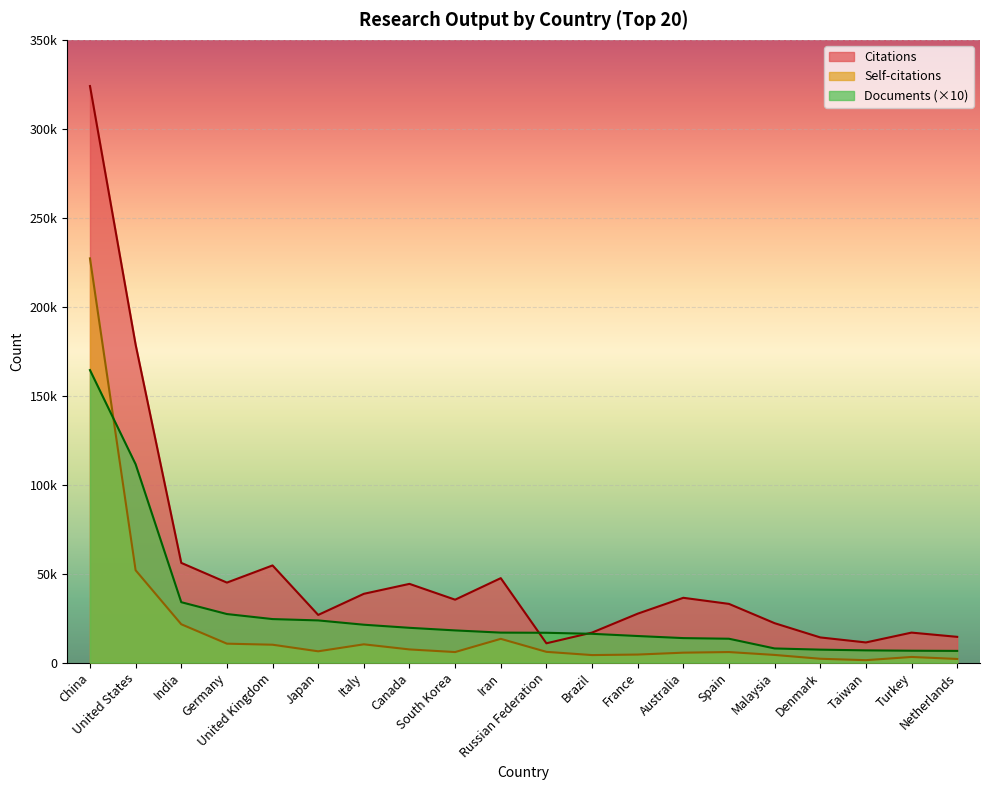

What is the spread (max minus min) of values at United States?

126773